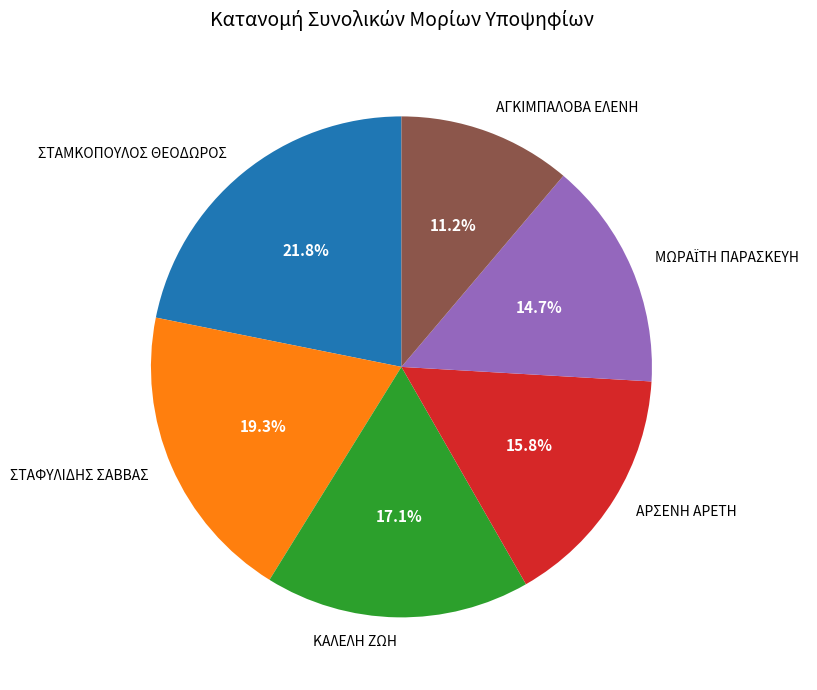

Does any single category account for the majority?

No